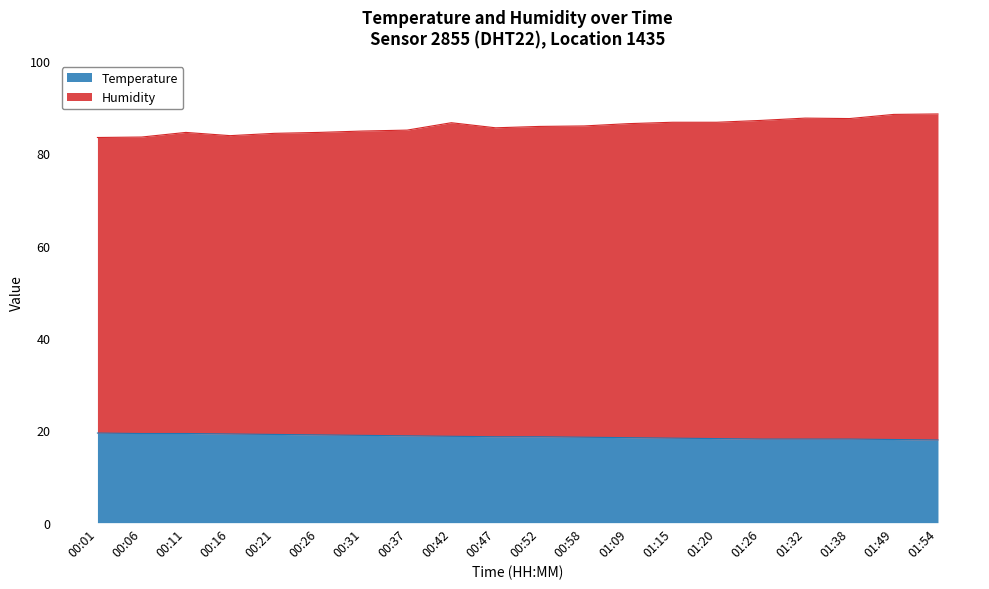

True or false: Temperature and Humidity intersect in this chart.

False